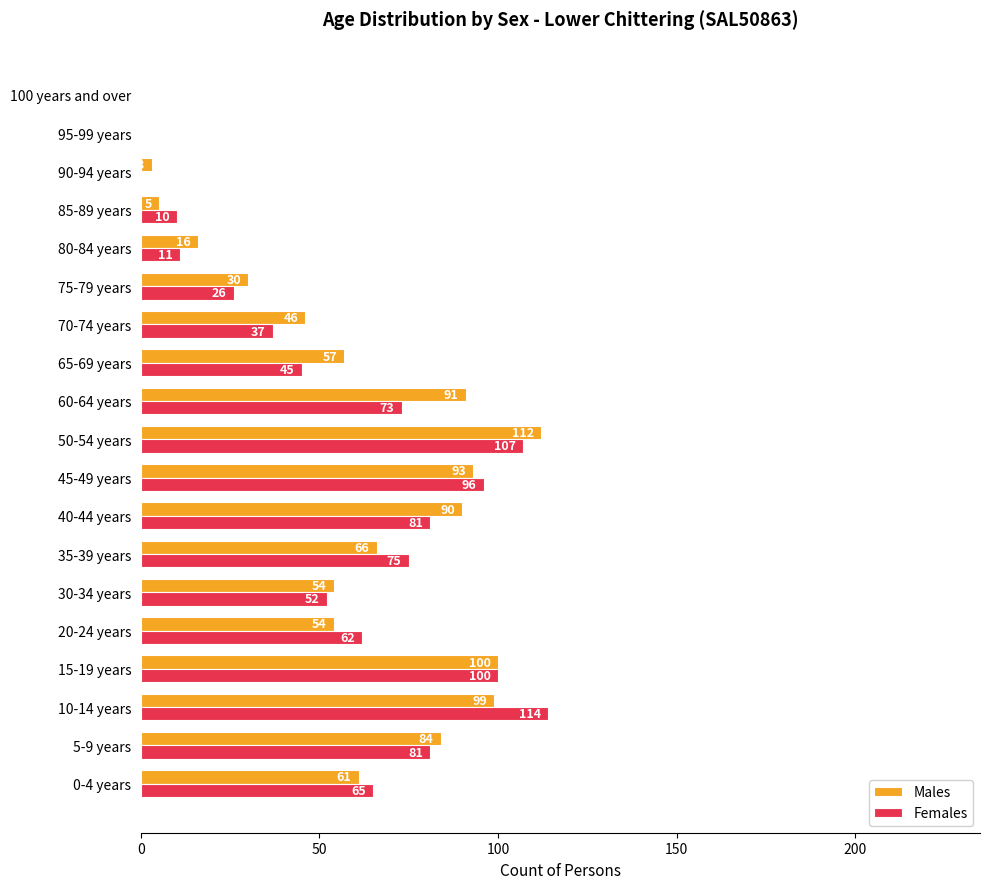

Which series changed the most between 30-34 years and 35-39 years?

Females